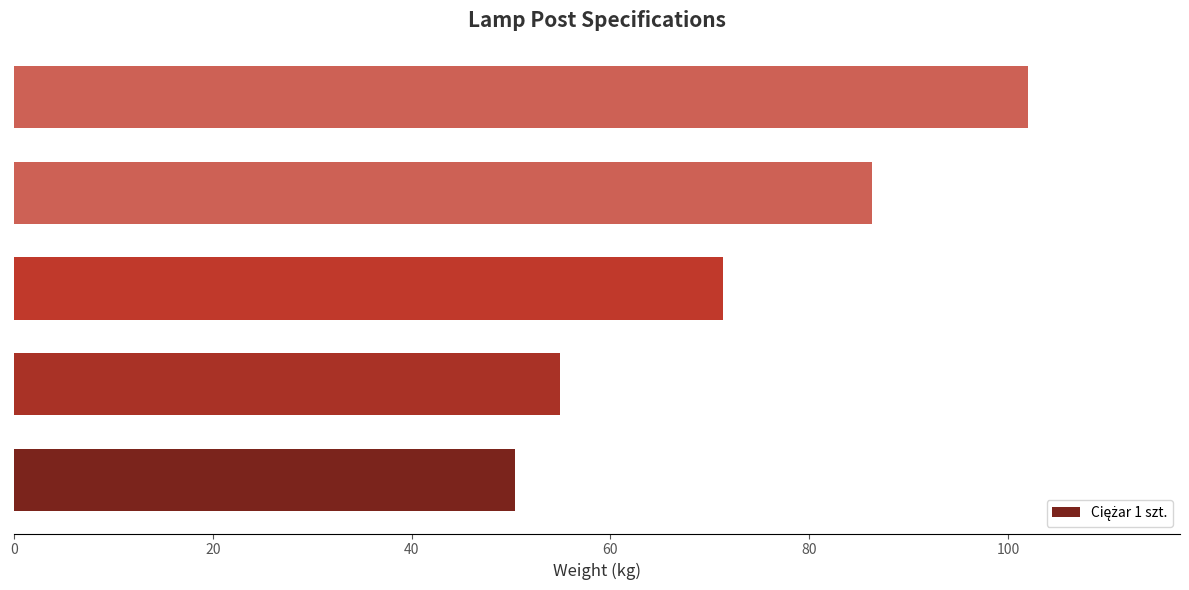

What is the smallest value displayed?

50.4